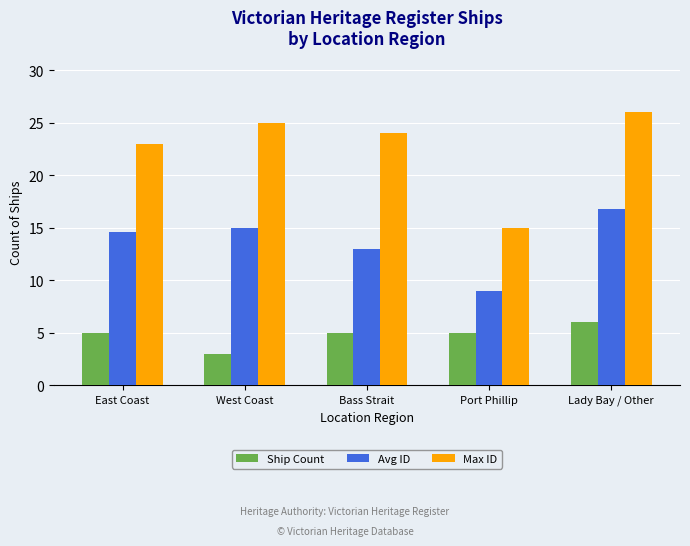

What is the total value across all series at East Coast?

42.6